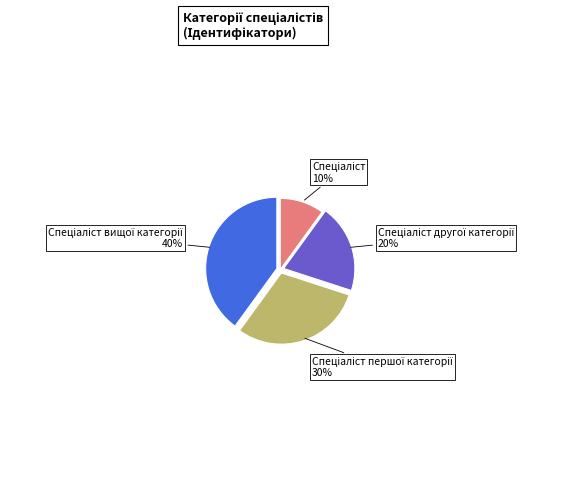

Is there a majority slice in this chart?

No